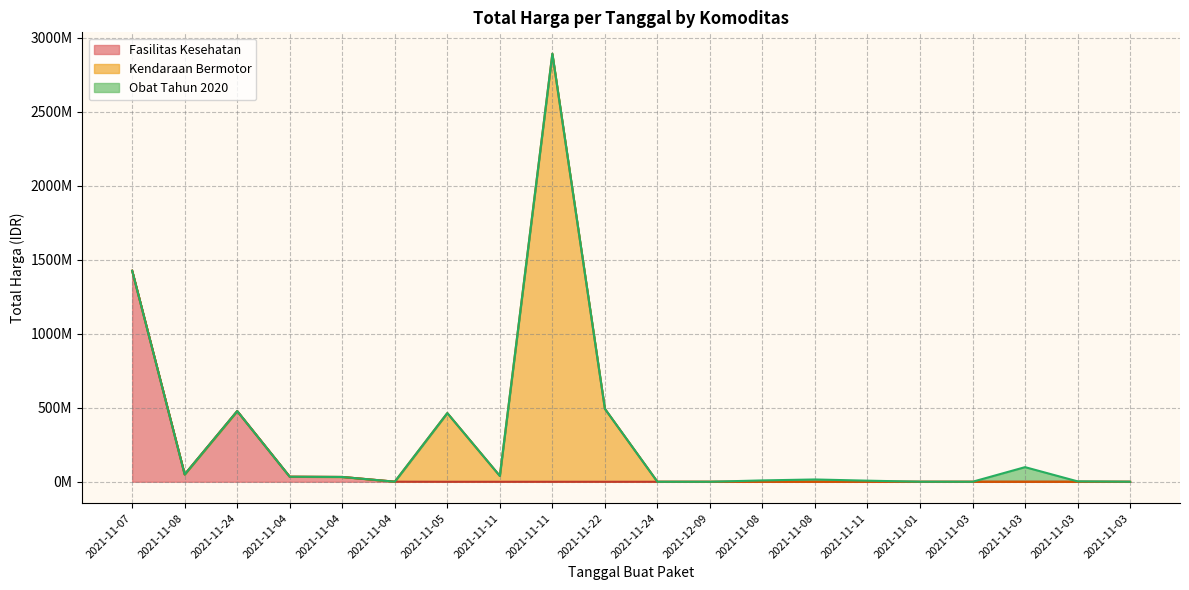

Does the chart have visible grid lines?

Yes